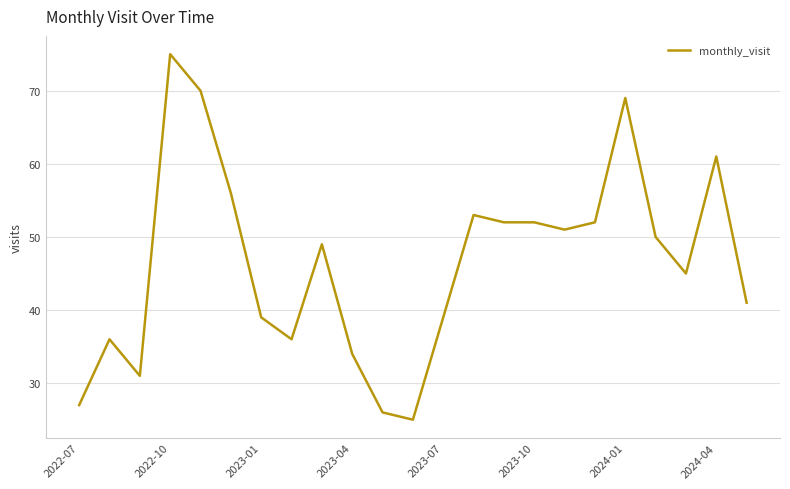

What is the difference between the maximum and minimum values?

50